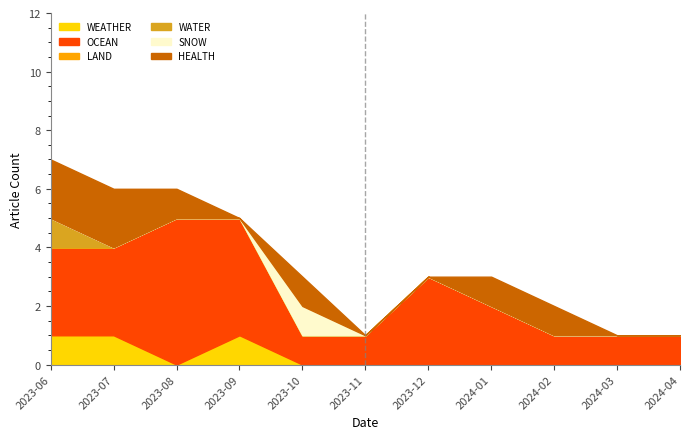

Reading left to right, transcribe all the data shown in this chart.

WEATHER: 1	1	0	1	0	0	0	0	0	0	0
OCEAN: 3	3	5	4	1	1	3	2	1	1	1
LAND: 0	0	0	0	0	0	0	0	0	0	0
WATER: 1	0	0	0	0	0	0	0	0	0	0
SNOW: 0	0	0	0	1	0	0	0	0	0	0
HEALTH: 2	2	1	0	1	0	0	1	1	0	0